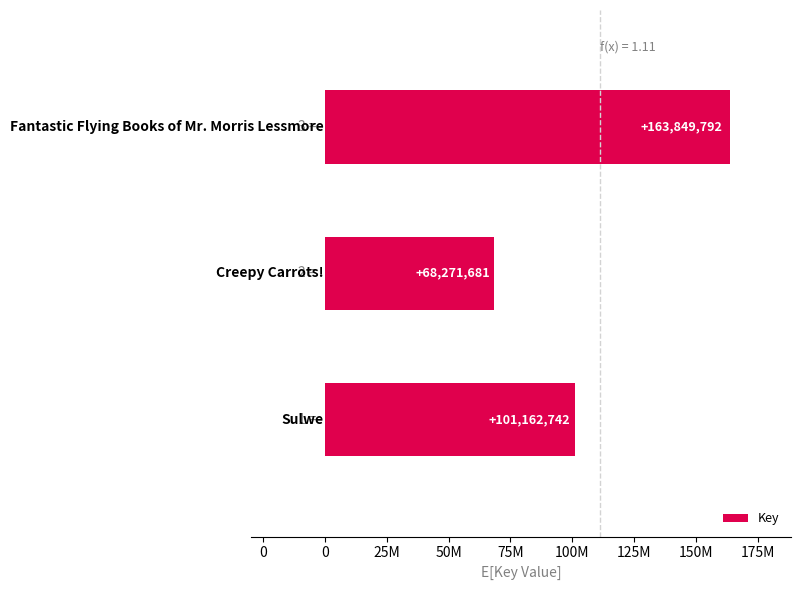

Are the bars horizontal?

Yes